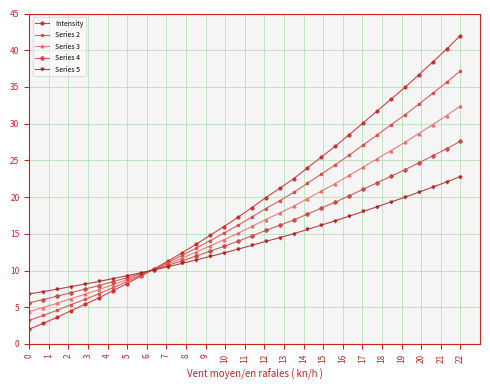

Which series has the largest range (max minus min)?

Intensity